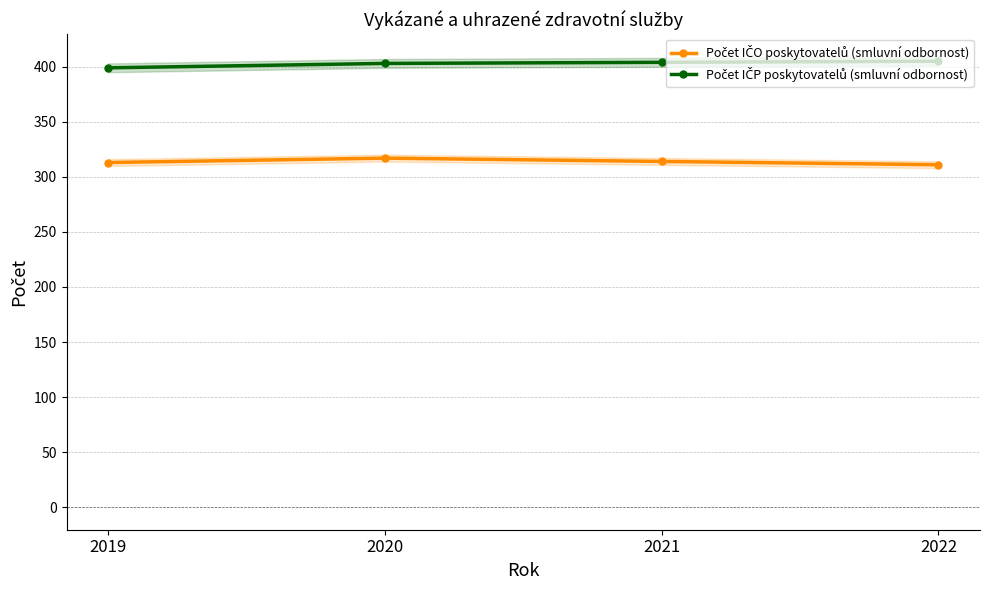

Reading left to right, what are all the values shown in this chart?

Počet IČO poskytovatelů (smluvní odbornost): 313	317	314	311
Počet IČP poskytovatelů (smluvní odbornost): 399	403	404	405